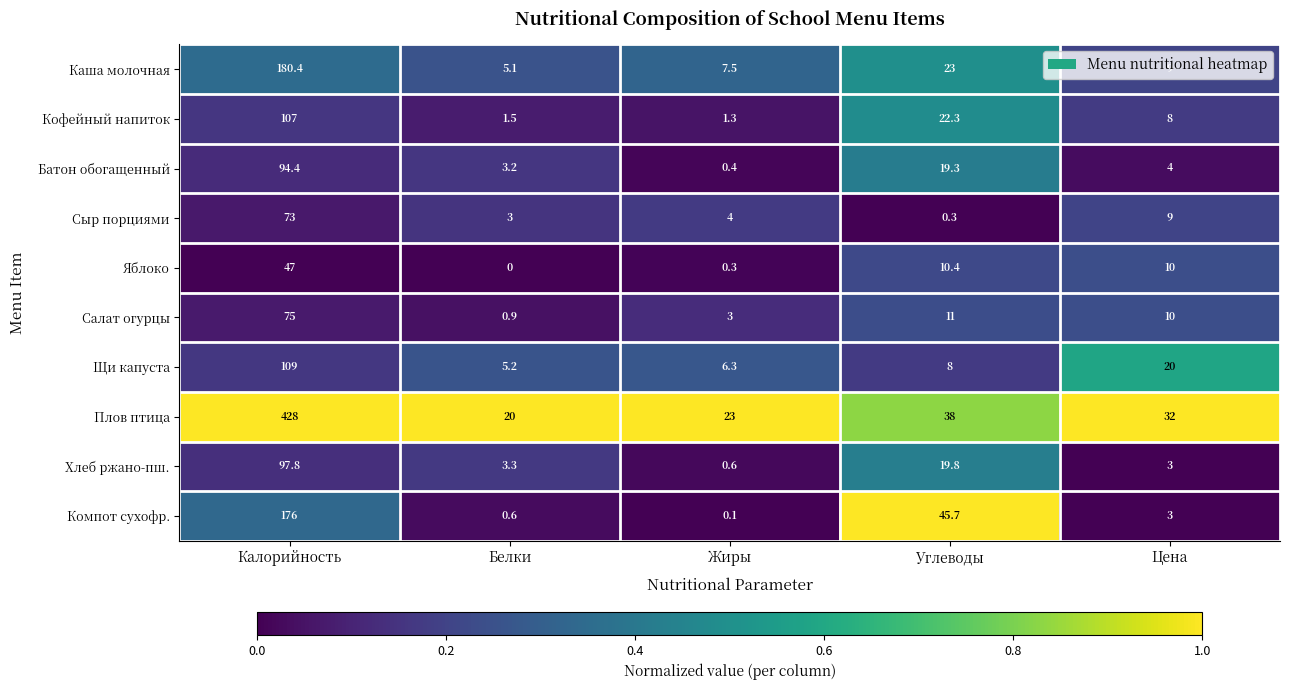

What is the total value across all series at Углеводы?

197.8